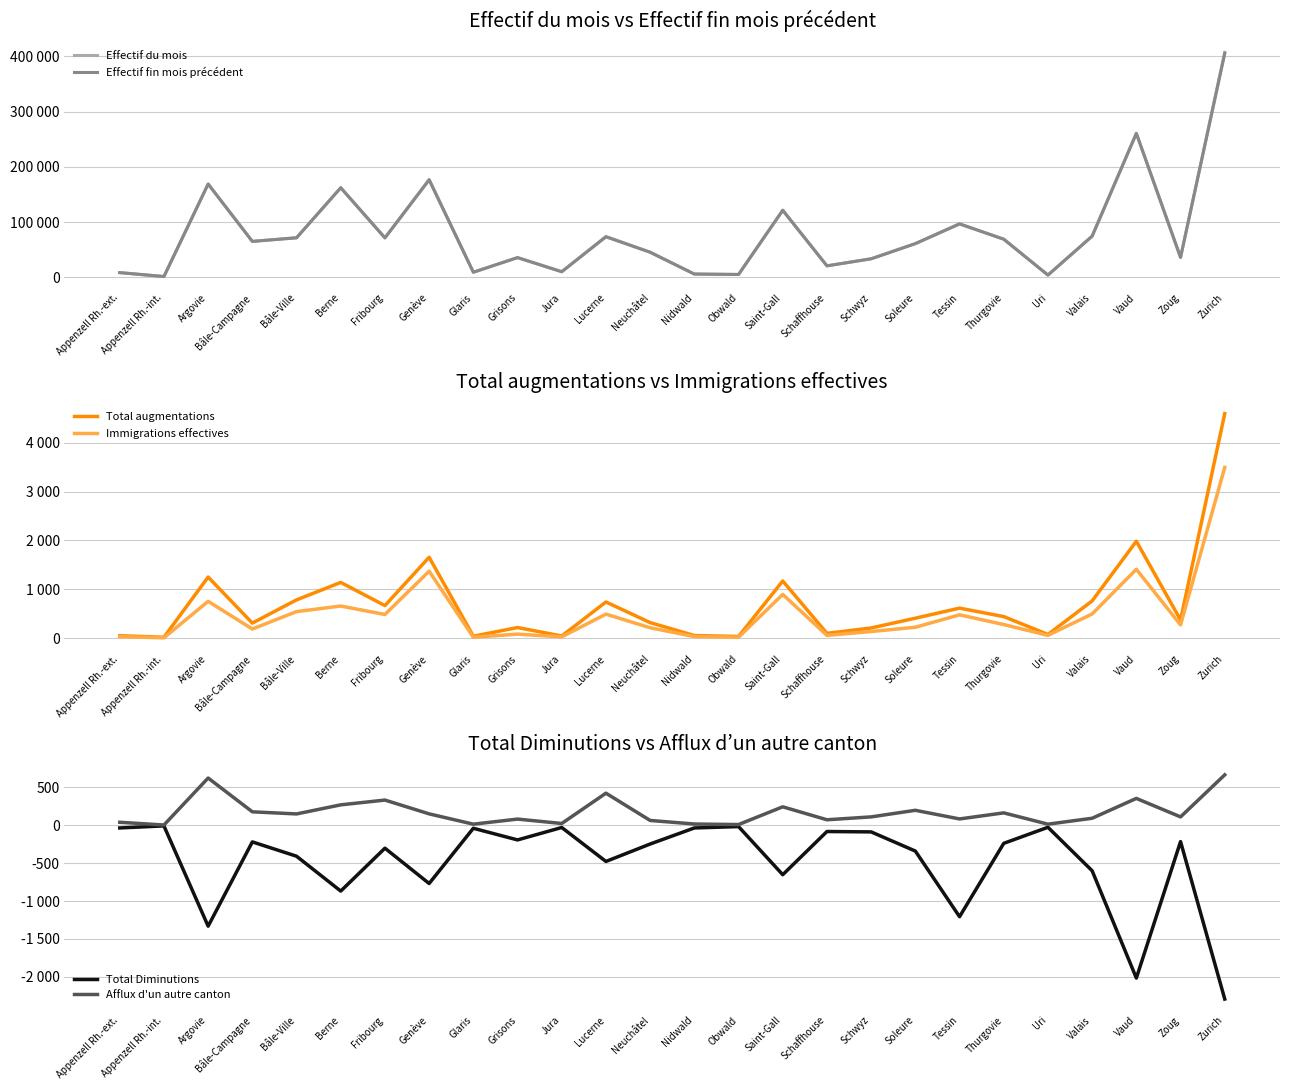

True or false: Total augmentations and Total Diminutions cross at least once.

False